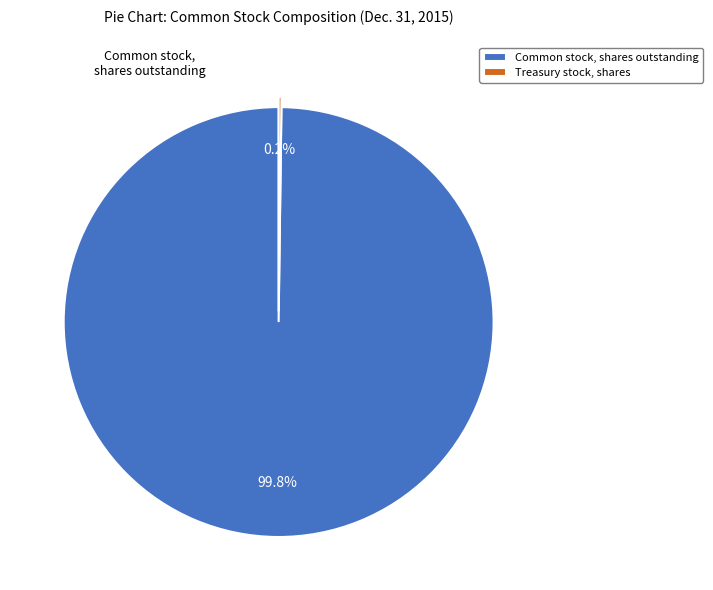

Does any single category account for the majority?

Yes